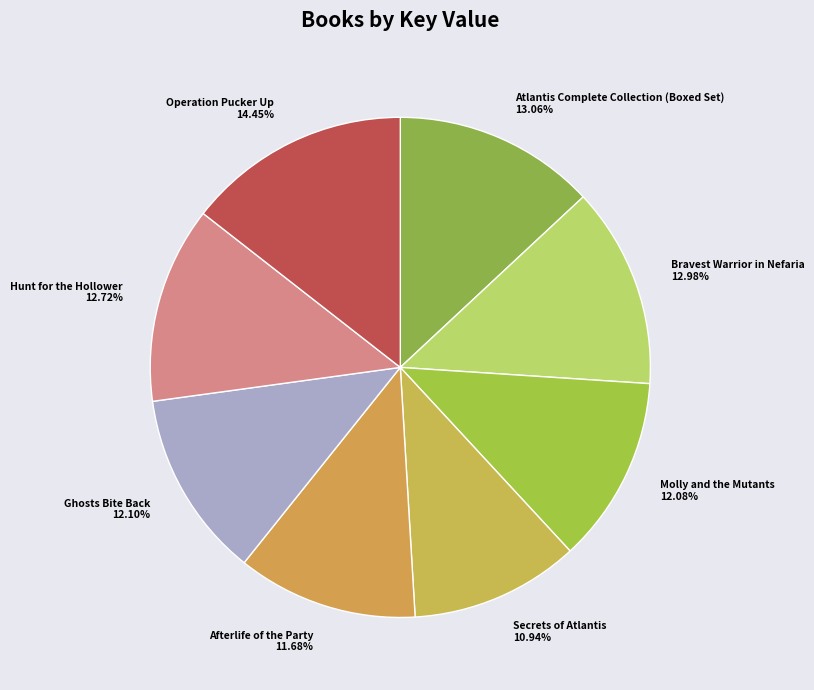

To the nearest percent, what is the difference between the Bravest Warrior in Nefaria and Molly and the Mutants slice percentages?

1%